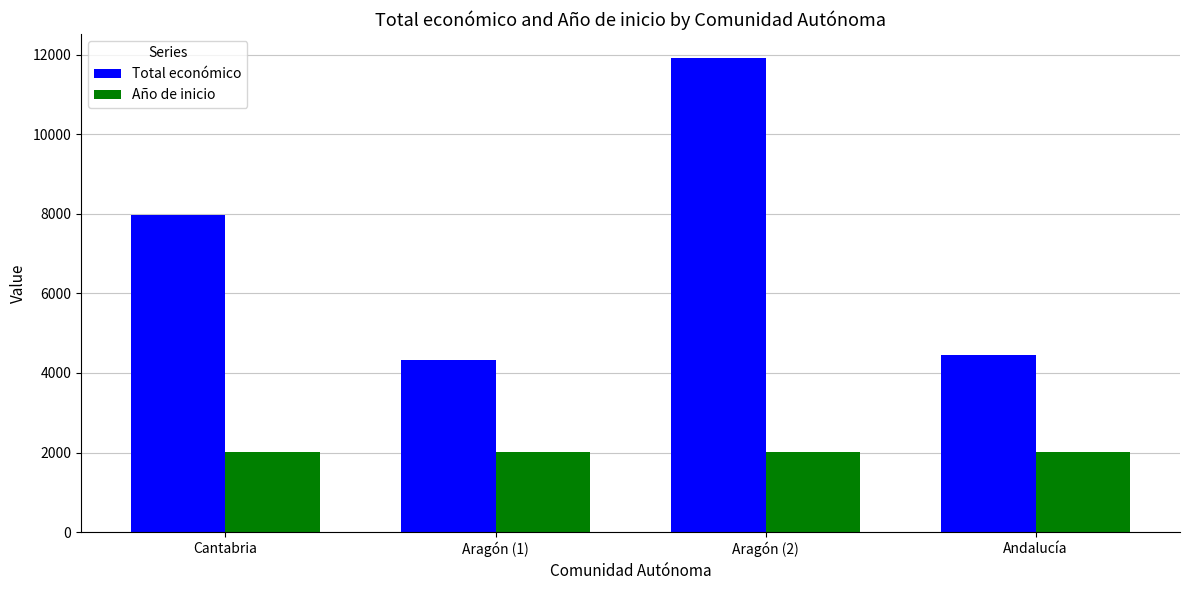

Rank the series at Aragón (2) from lowest to highest value.

Año de inicio, Total económico